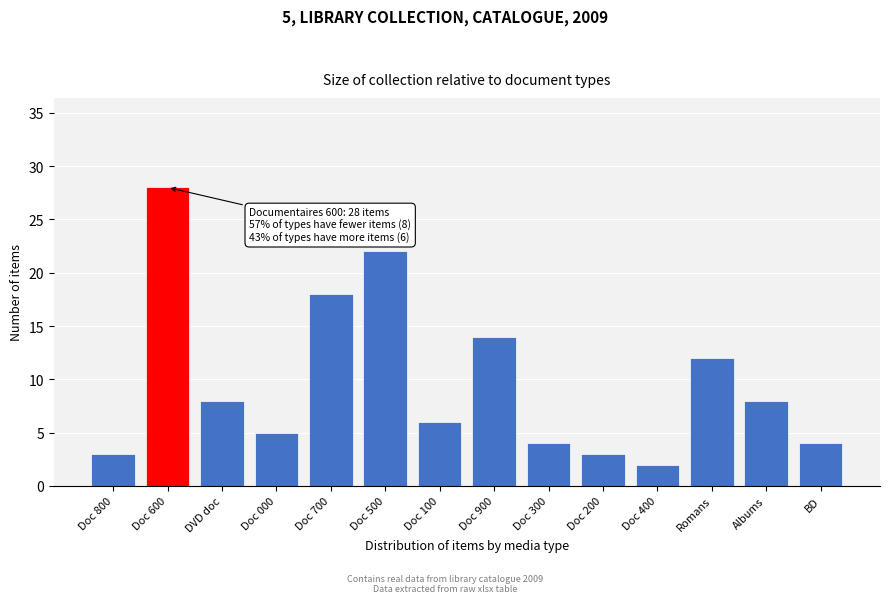

Reading left to right, what are all the values shown in this chart?

3	28	8	5	18	22	6	14	4	3	2	12	8	4